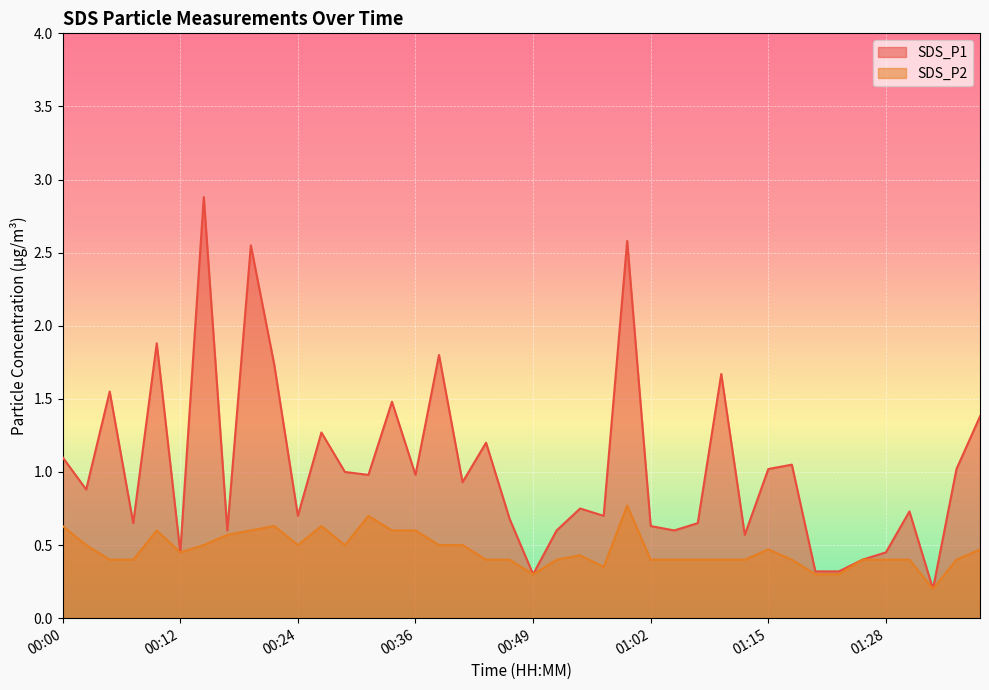

Where is the first local minimum for SDS_P1?

00:02